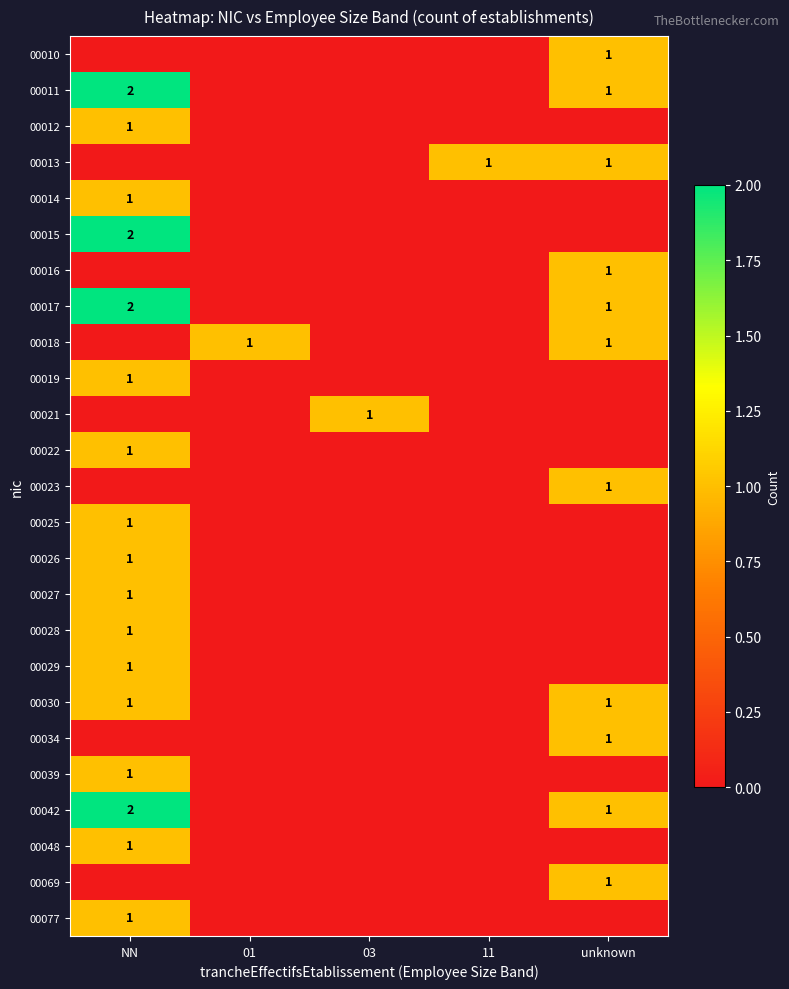

The value of 00017 at NN is 2. True or false?

True